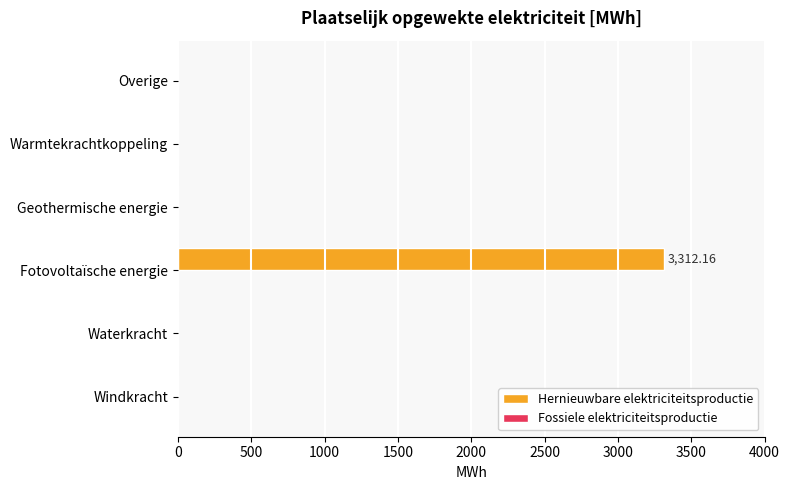

What is the change in value from Fotovoltaïsche energie to Overige?

-3312.2